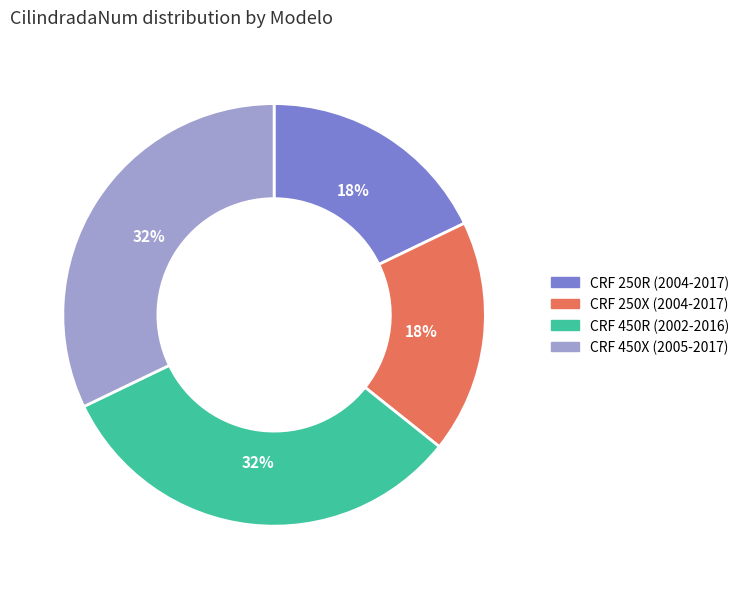

Does any single category account for the majority?

No